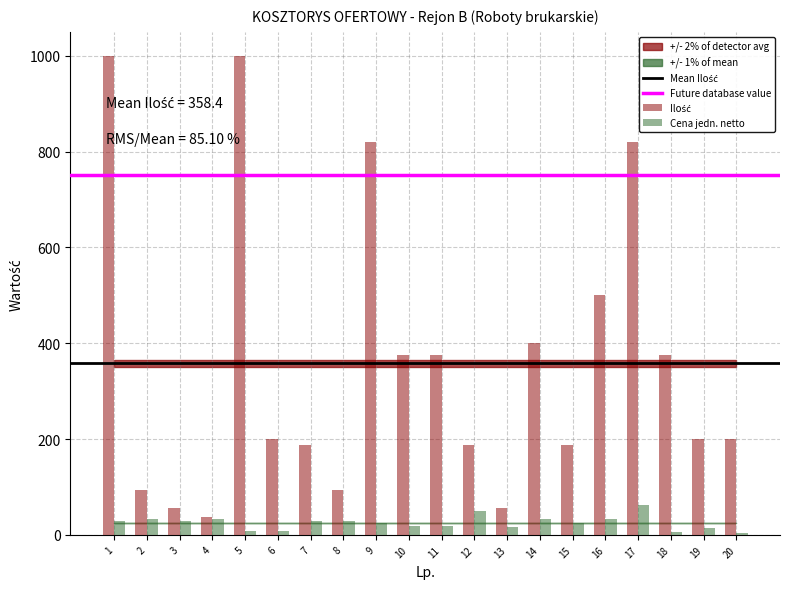

How many groups of bars are there?

20